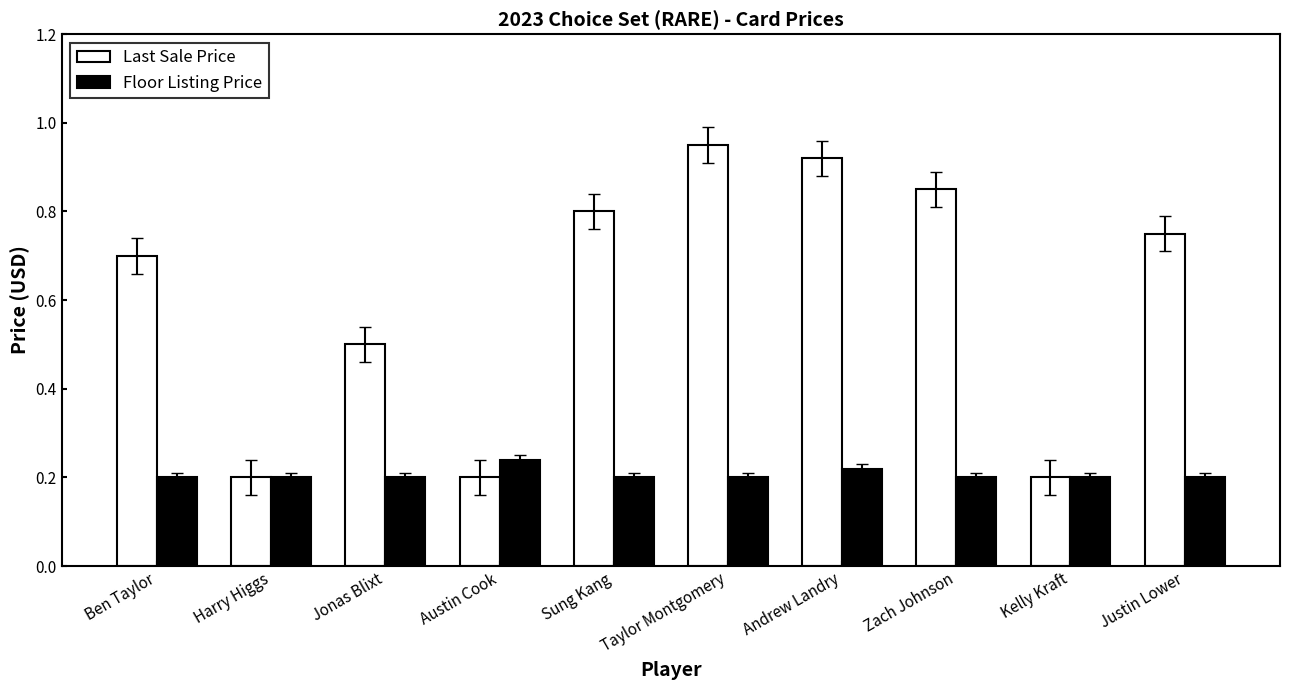

Is the value of Last Sale Price at Jonas Blixt greater than the value of Floor Listing Price at Ben Taylor?

Yes